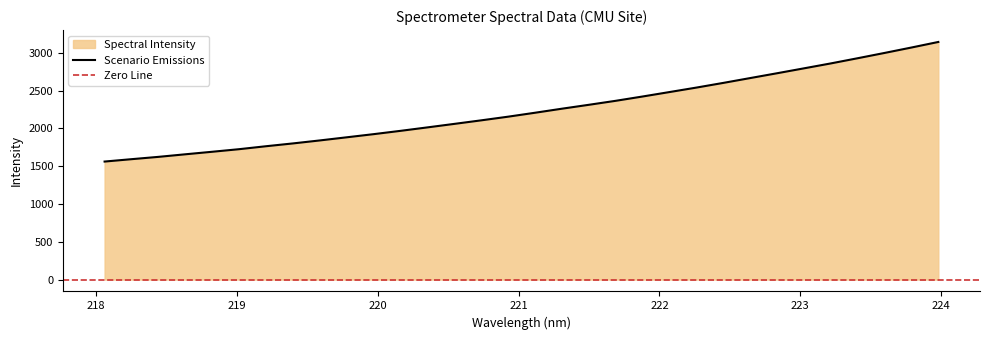

Where does the data first go above 2207?

221.1174